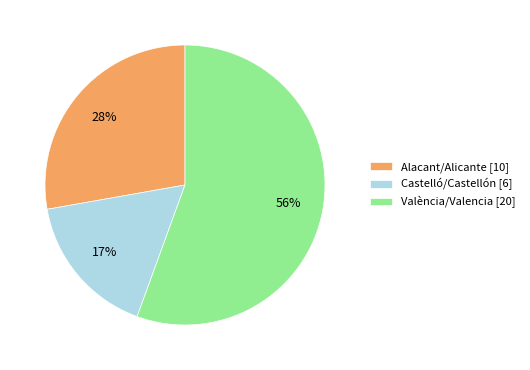

Between València/Valencia [20] and Castelló/Castellón [6], which is larger?

València/Valencia [20]